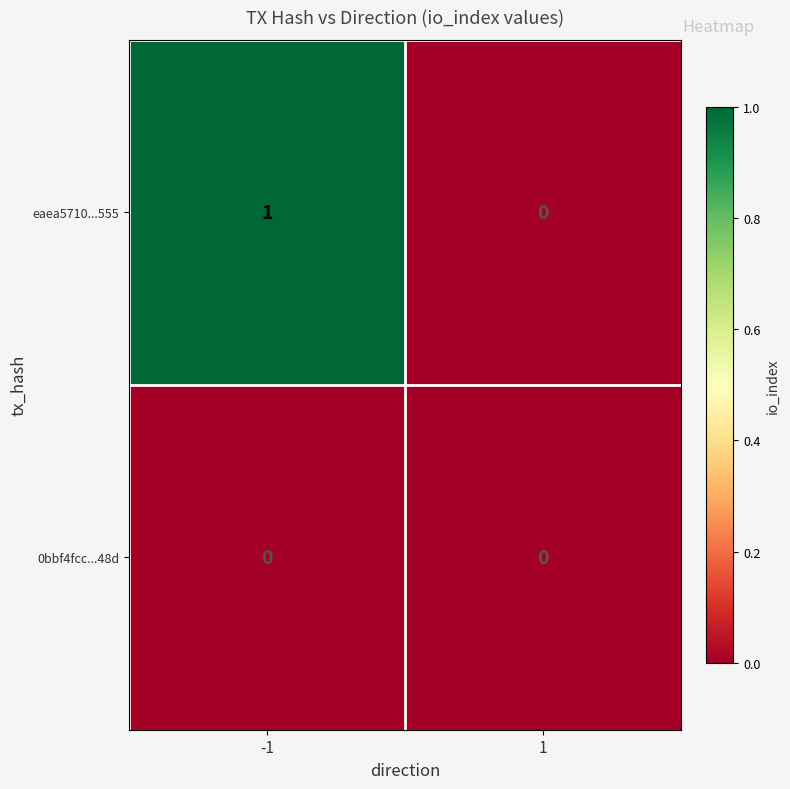

Is it true that eaea5710...555 equals 2 at -1?

False